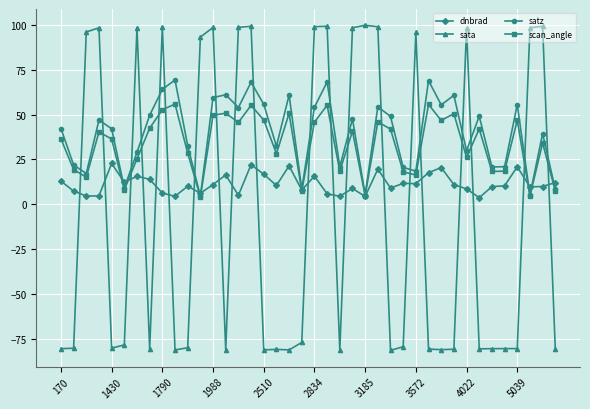

What is the maximum value shown in the chart?

99.9